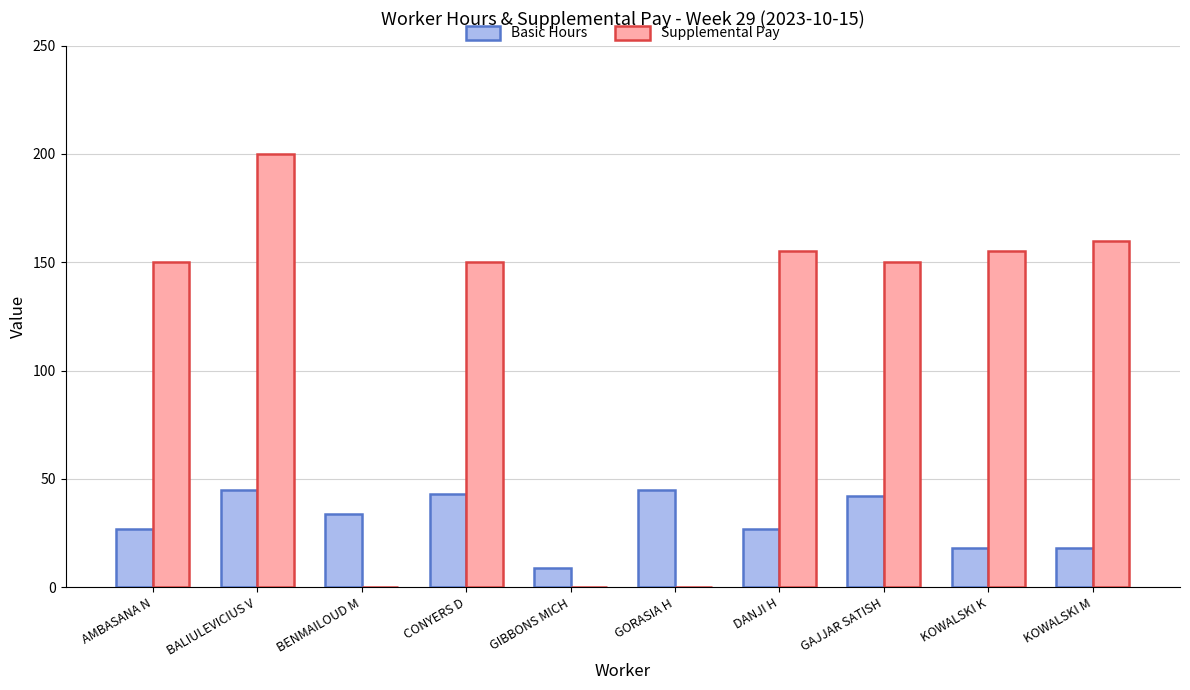

Count the number of categories in the chart.

10